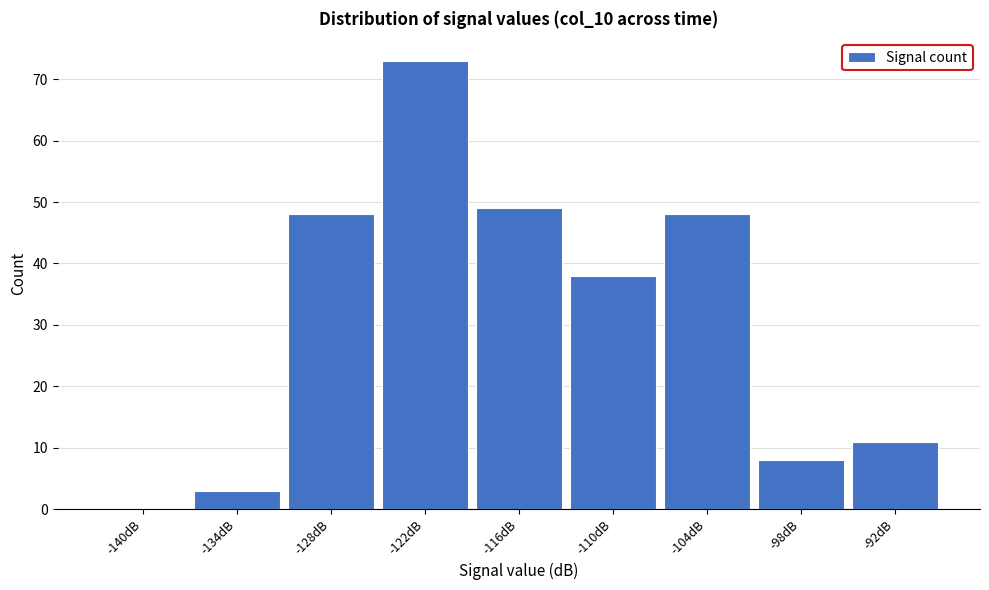

Reading left to right, what are all the values shown in this chart?

-140dB=0	-134dB=3	-128dB=48	-122dB=73	-116dB=49	-110dB=38	-104dB=48	-98dB=8	-92dB=11